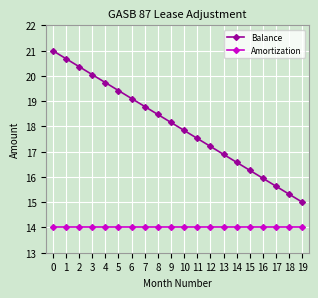

Which series has the largest range (max minus min)?

Balance